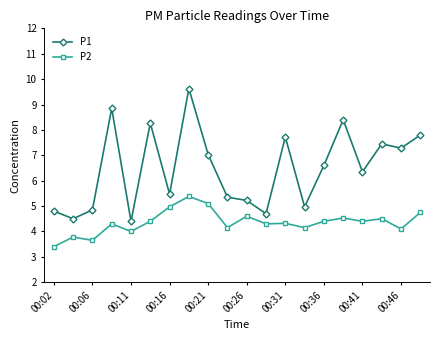

What is the sum of all P2 values?

87.2